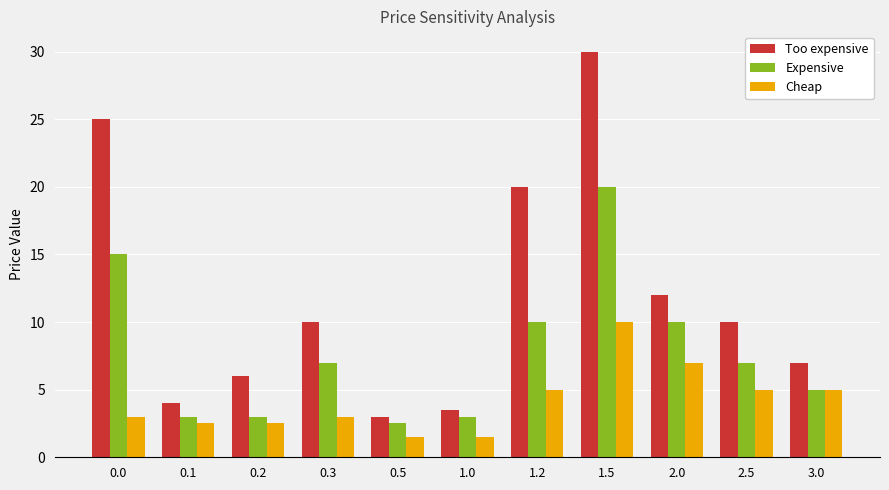

What value does the Expensive series have at 2.5?

7.0